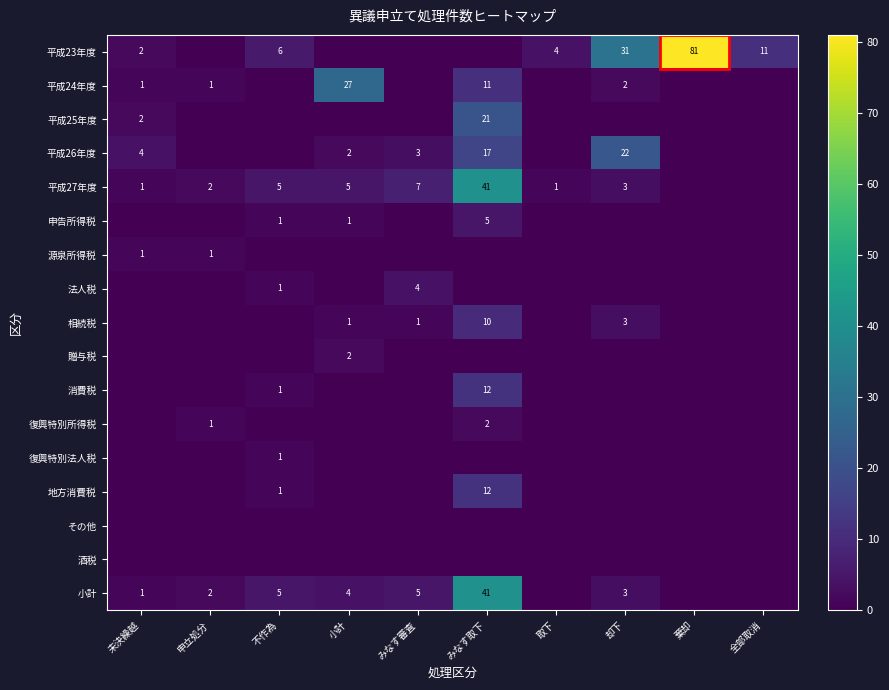

At which category is the sum across all series the highest?

みなす取下